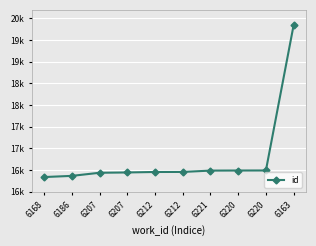

Is this an area chart (filled region under the line)?

No